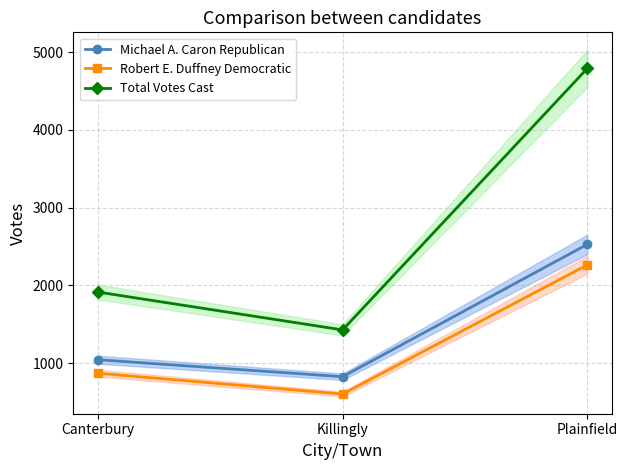

Rank the series by their average value, from highest to lowest.

Total Votes Cast, Michael A. Caron Republican, Robert E. Duffney Democratic